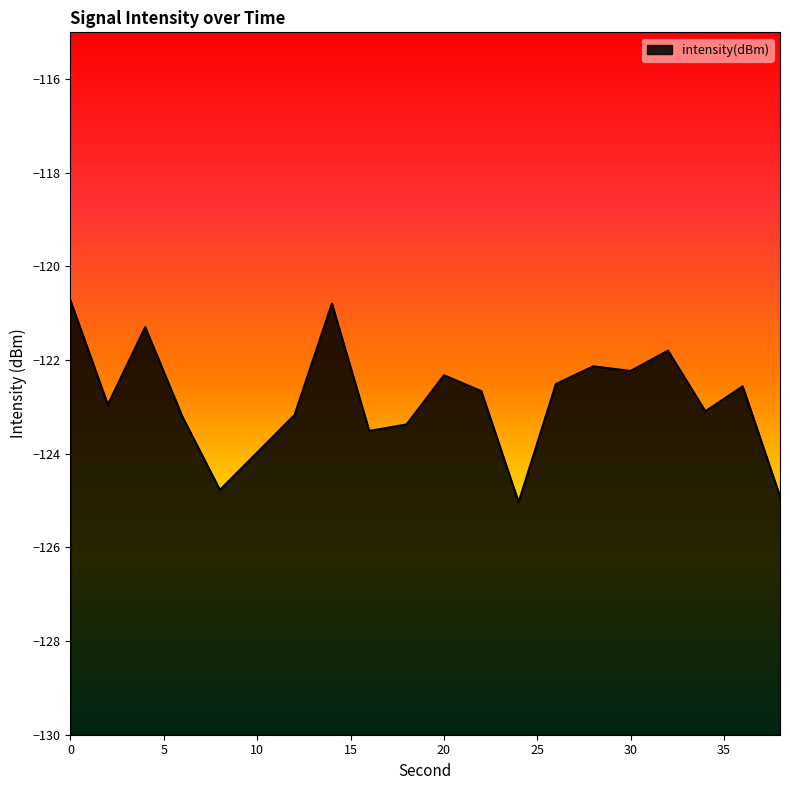

Which category has the lowest value across all series?

24